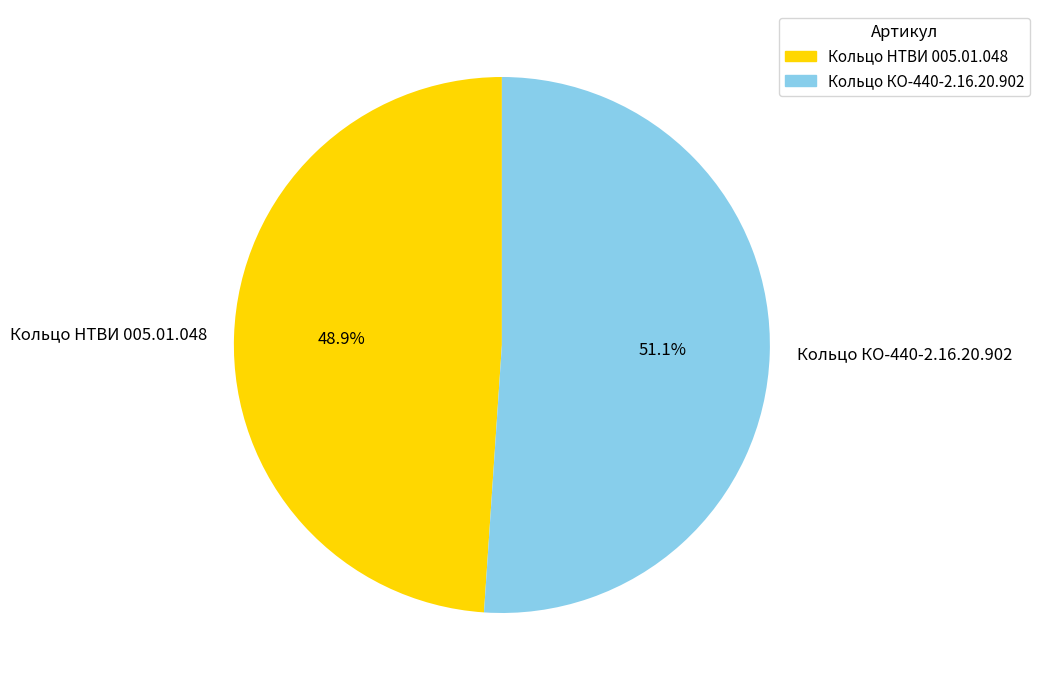

Rank the categories by value from lowest to highest.

Кольцо НТВИ 005.01.048, Кольцо КО-440-2.16.20.902